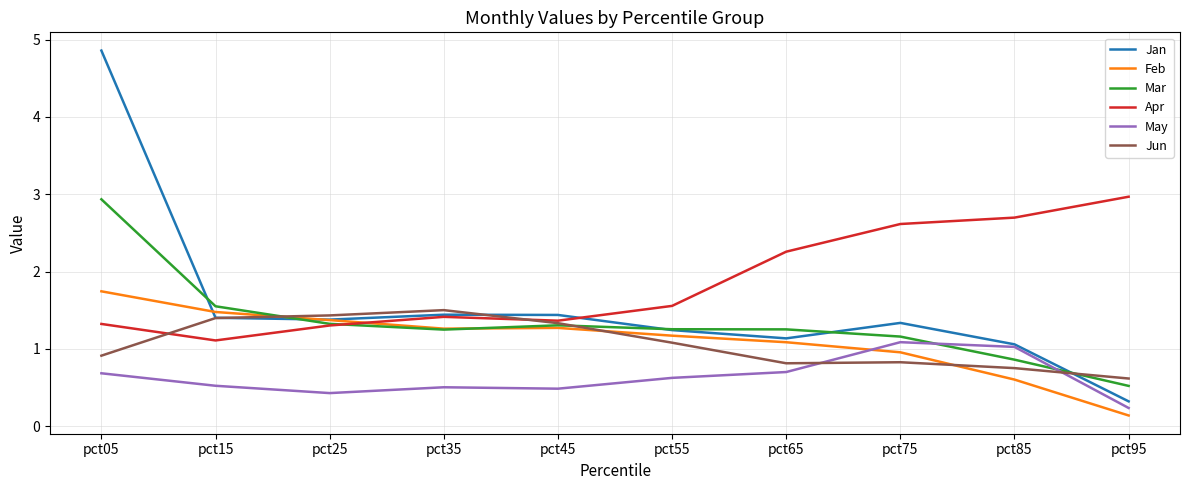

The value of Apr at pct95 is 1.8. True or false?

False